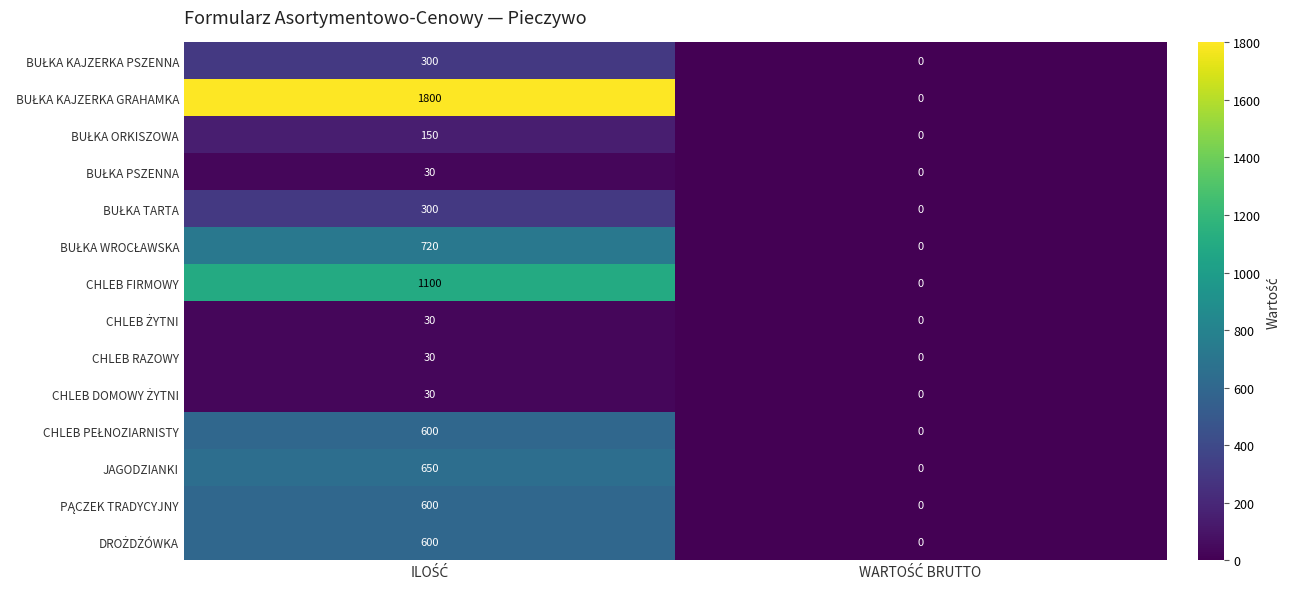

What is the greatest value displayed?

1800